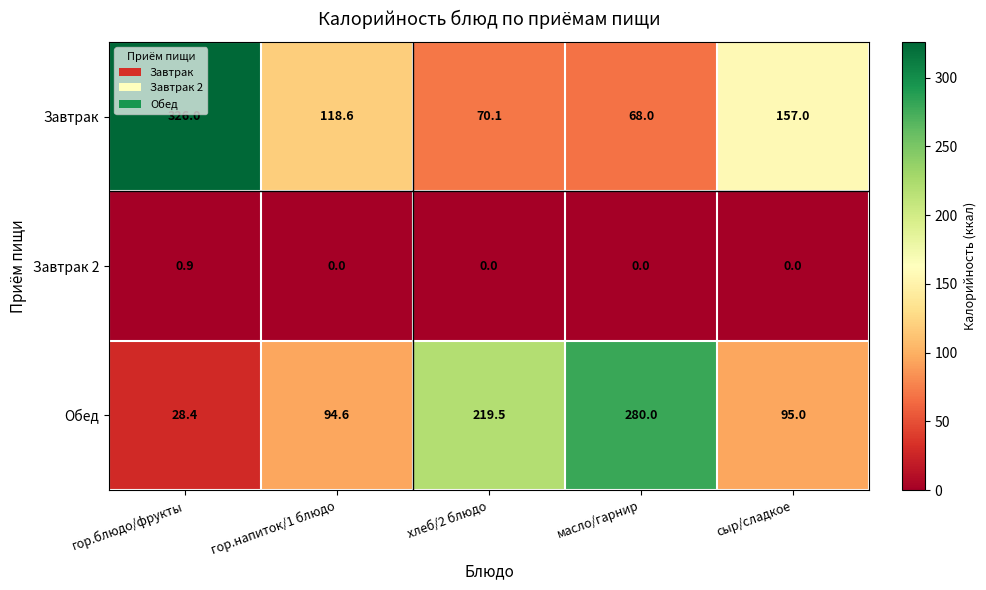

What is the minimum value for Завтрак?

68.0